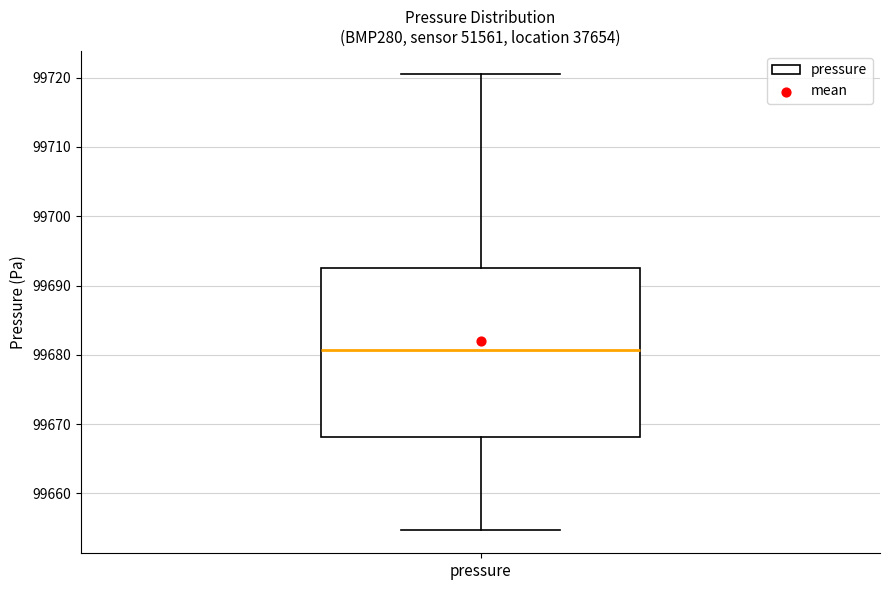

Transcribe this box plot: give where the median line is, the range the box spans, and where the two whiskers end, as read against the y-axis. The values are not printed on the chart, so give them approximately, as read against the axis.

median 99681, box 99668 to 99693, whiskers 99655 to 99721